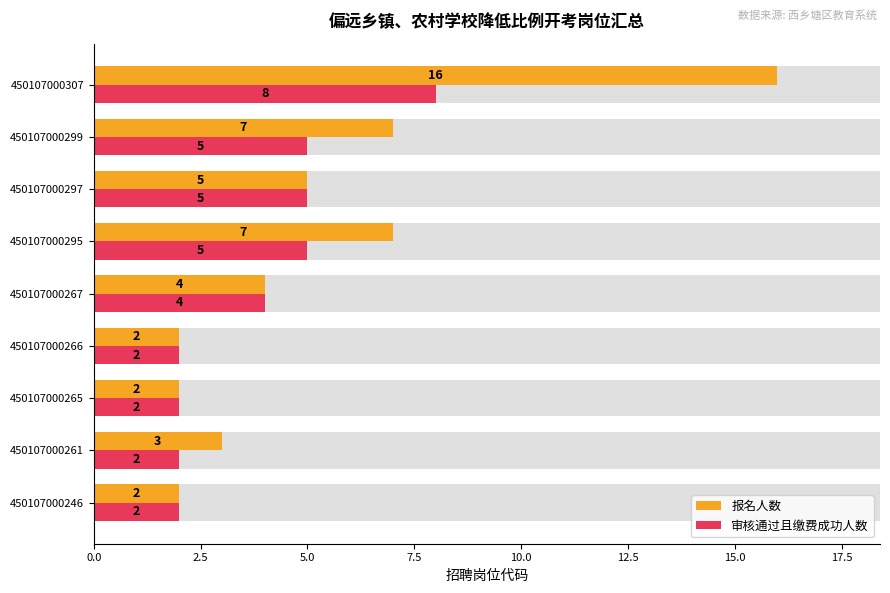

Between 450107000267 and 450107000297, which series saw the biggest shift?

报名人数